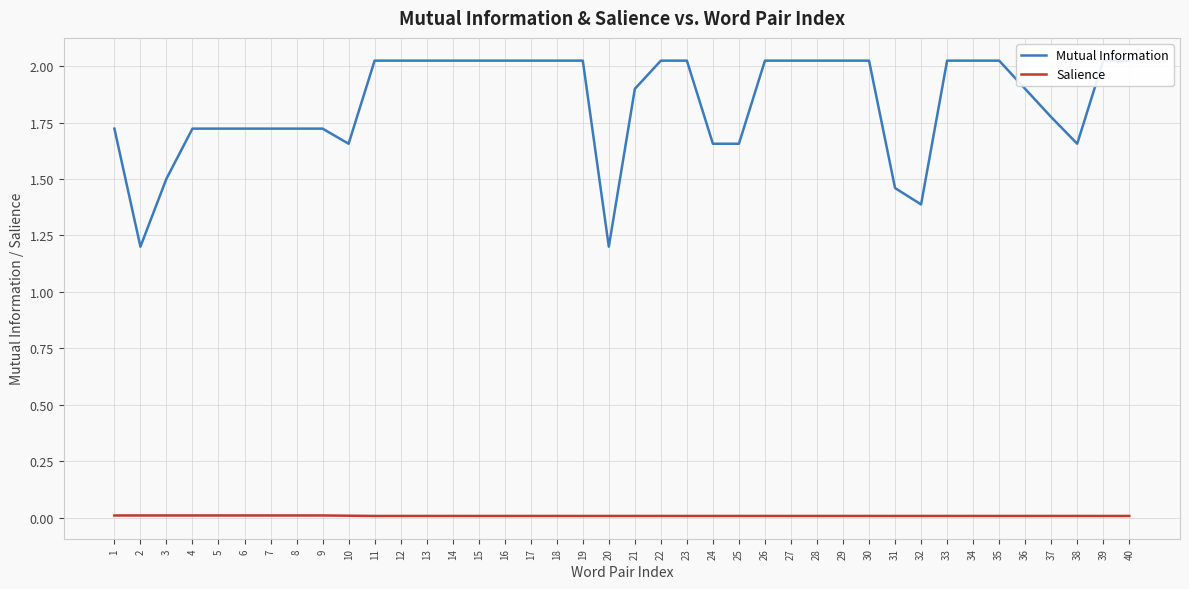

What is the value of the Mutual Information point at the 27th from the left?

2.0